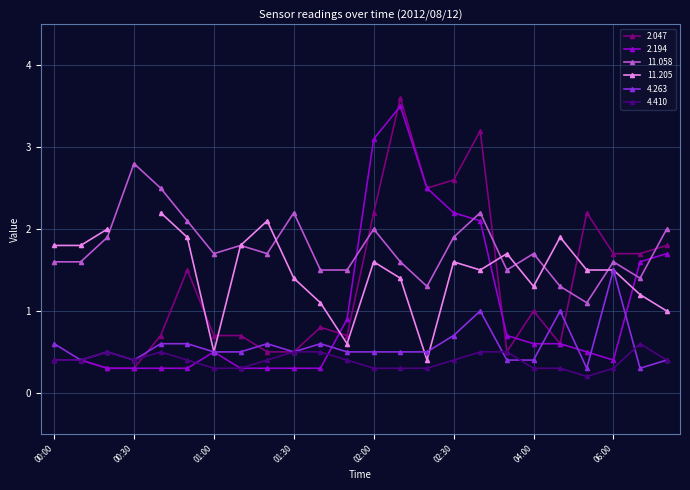

What is the minimum value shown in the chart?

0.2